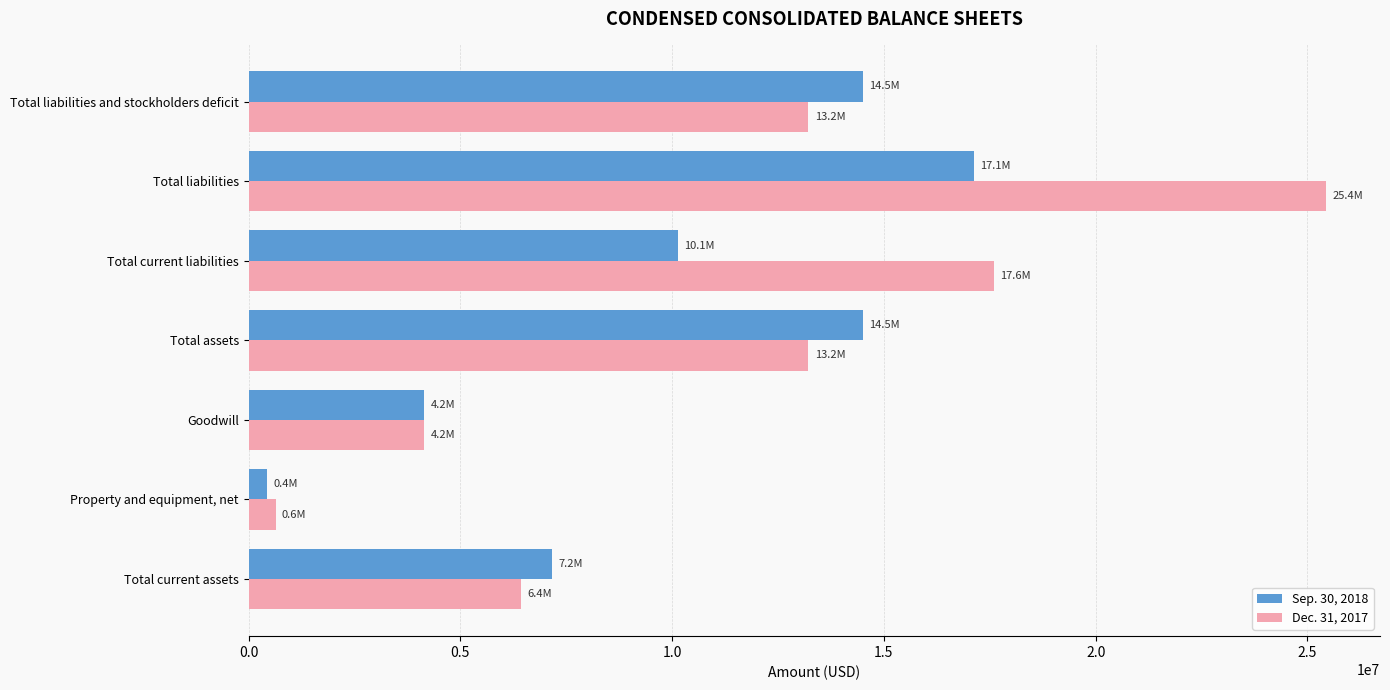

At Total current liabilities, list the series in order from largest to smallest.

Dec. 31, 2017, Sep. 30, 2018